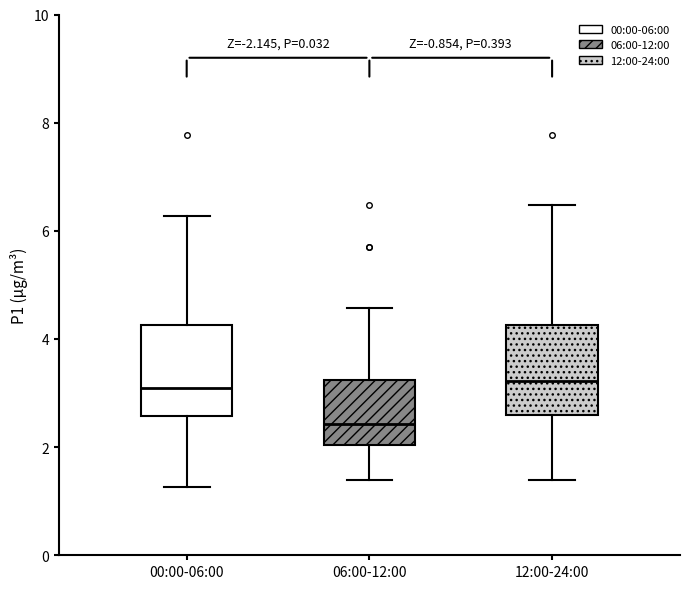

Reading left to right, read every box against the y-axis: the position of its median line, the range the box covers, and the ends of its whiskers. The values are not printed on the chart, so give them approximately, as read against the axis.

00:00-06:00: median 3.0, box 2.6 to 4.2, whiskers 1.2 to 6.2
06:00-12:00: median 2.4, box 2.0 to 3.2, whiskers 1.4 to 4.6
12:00-24:00: median 3.2, box 2.6 to 4.2, whiskers 1.4 to 6.4